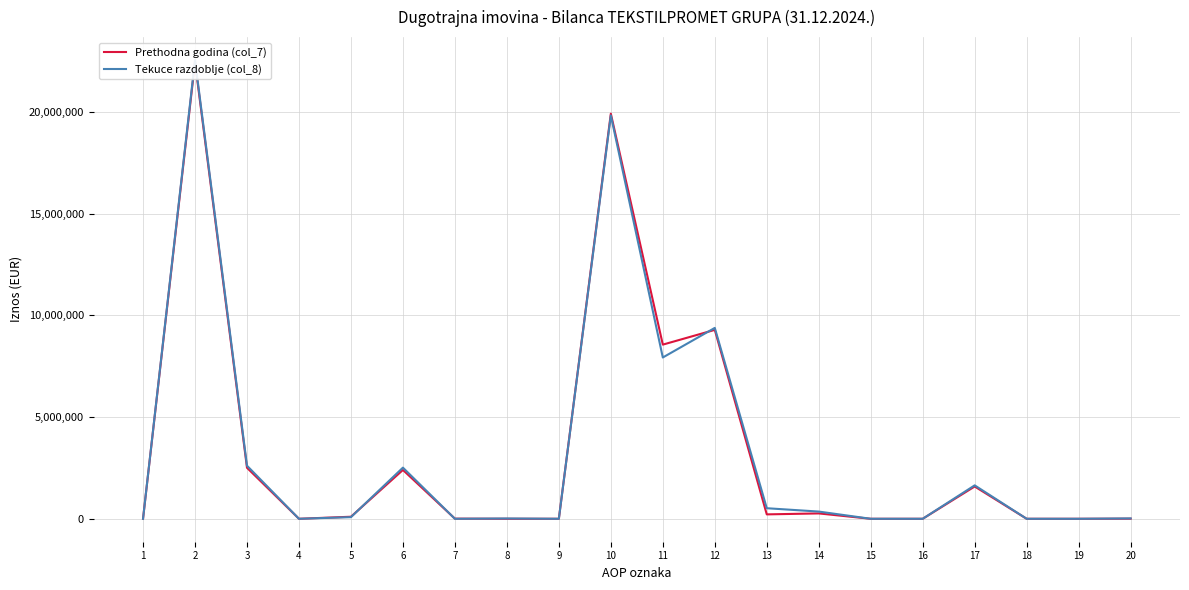

True or false: Tekuce razdoblje (col_8) and Prethodna godina (col_7) intersect in this chart.

True